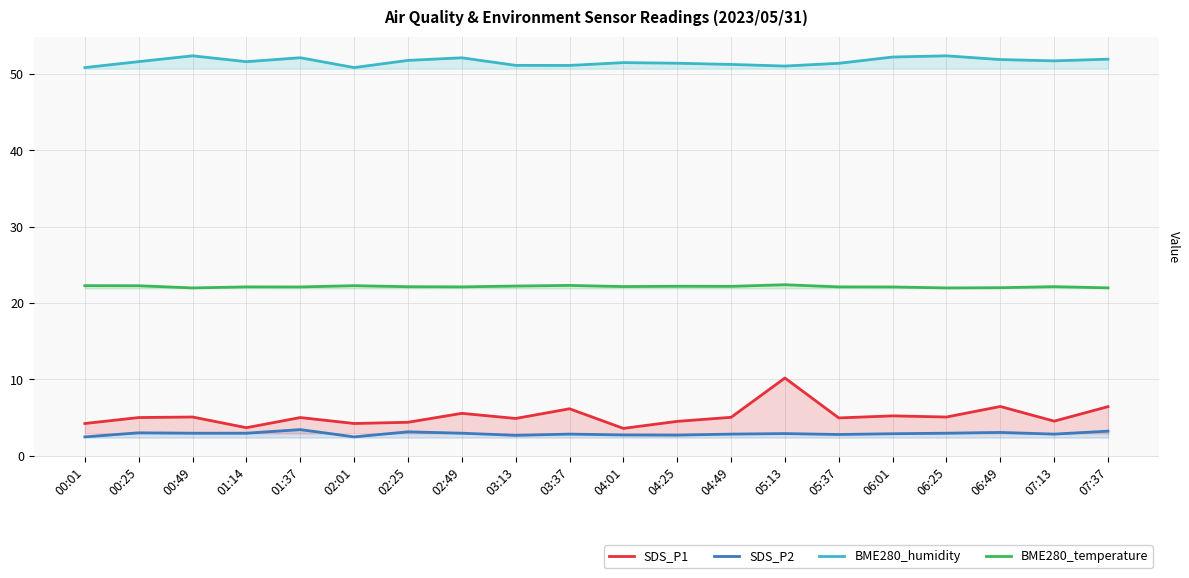

Which series has the largest total across all categories?

BME280_humidity